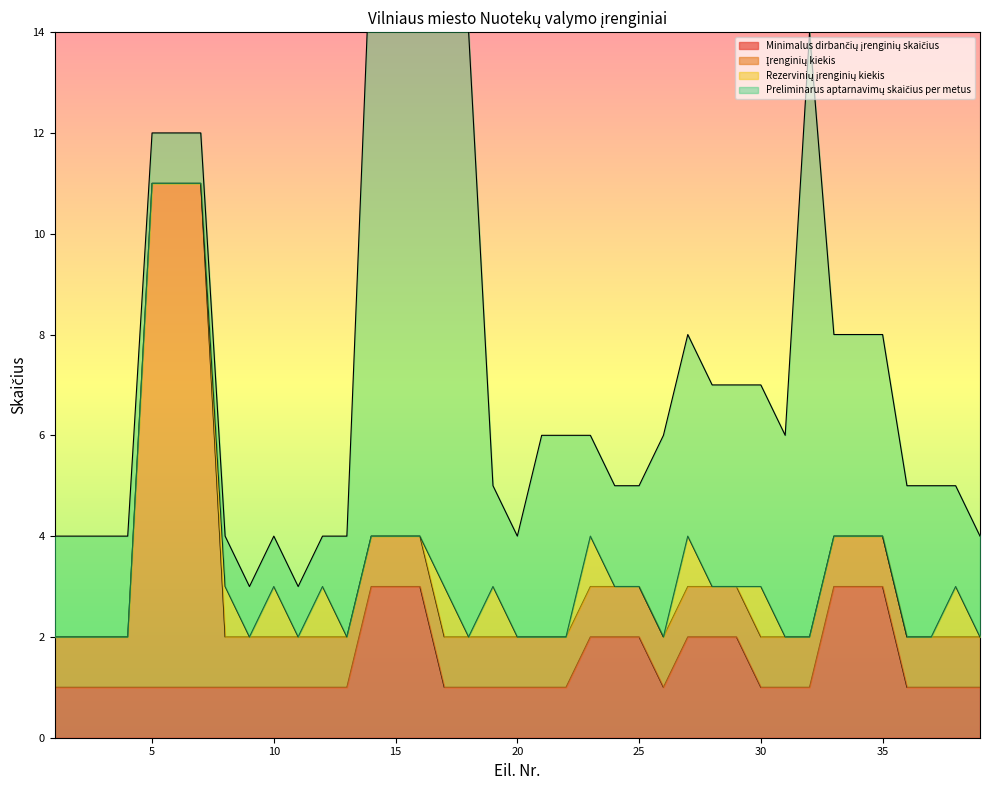

Which series has the largest total across all categories?

Preliminarus aptarnavimų skaičius per metus